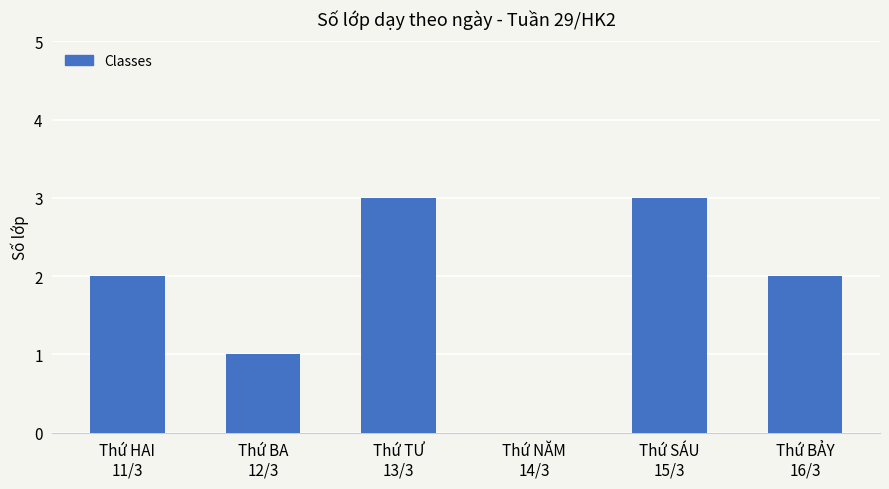

What is the sum of all values?

11